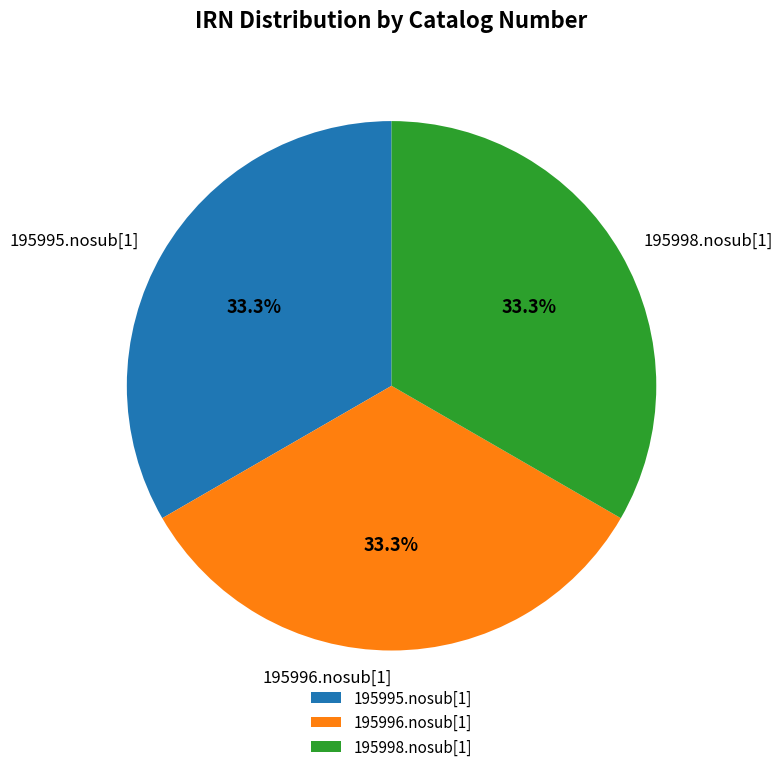

What is the ratio of the value at 195996.nosub[1] to the value at 195995.nosub[1]?

1.0